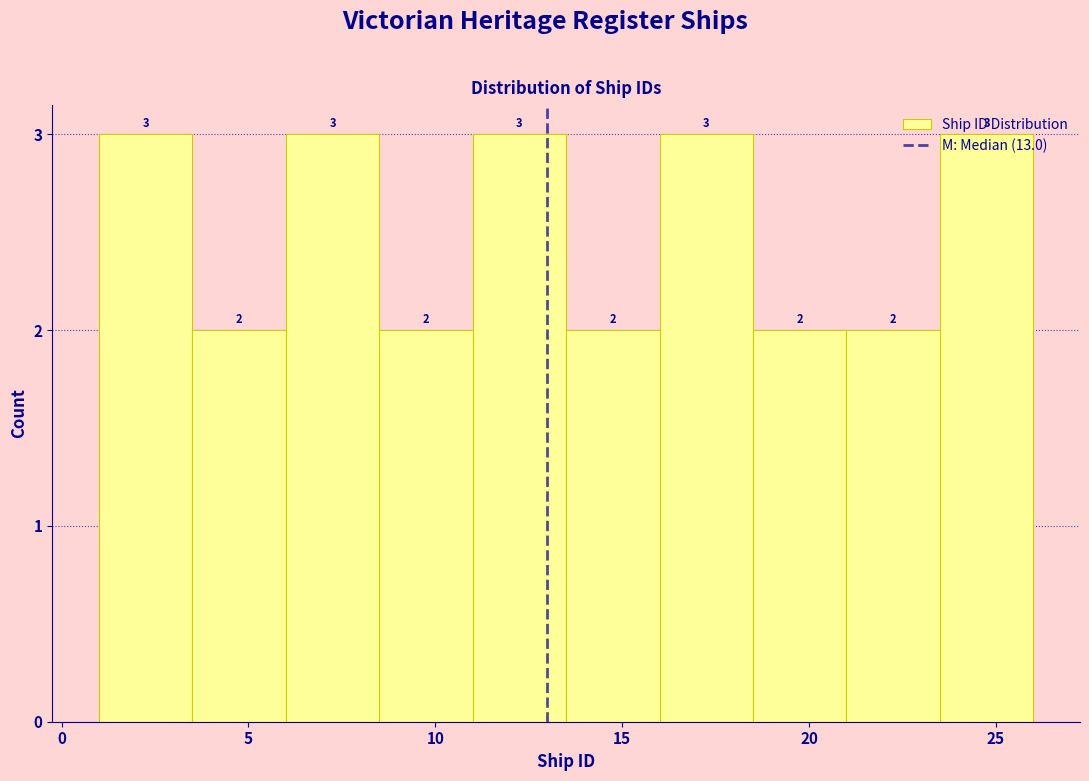

Reading left to right, transcribe this chart: for each bar, give the range it covers on the x-axis and its height.

1.0 to 3.5: 3
3.5 to 6.0: 2
6.0 to 8.5: 3
8.5 to 11.0: 2
11.0 to 13.5: 3
13.5 to 16.0: 2
16.0 to 18.5: 3
18.5 to 21.0: 2
21.0 to 23.5: 2
23.5 to 26.0: 3